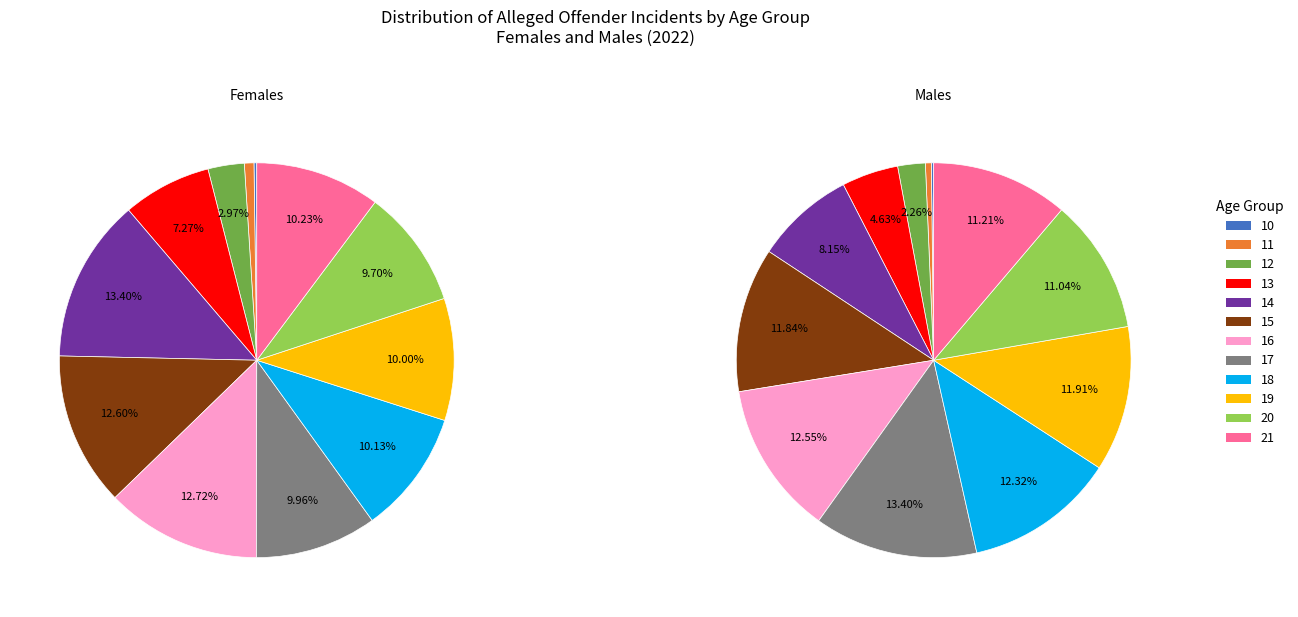

Is 20 the majority of the pie?

No